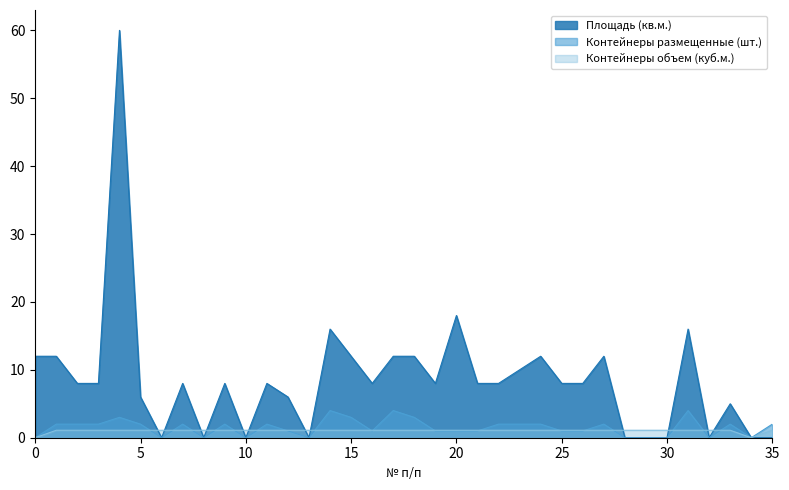

How many times do Контейнеры объем (куб.м.) and Площадь (кв.м.) cross each other?

12